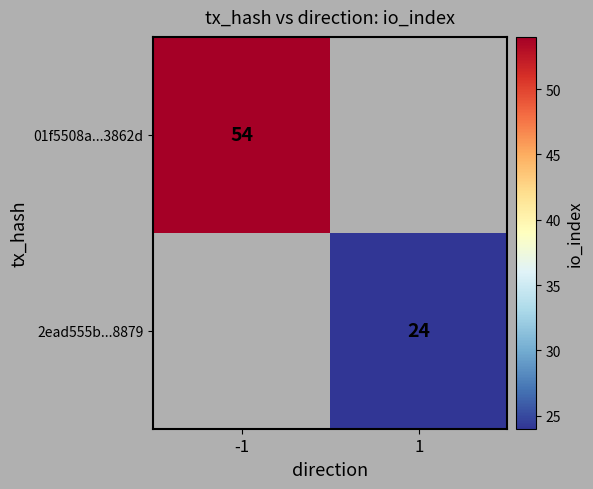

The value of 2ead555b...8879 at 1 is 24. True or false?

True